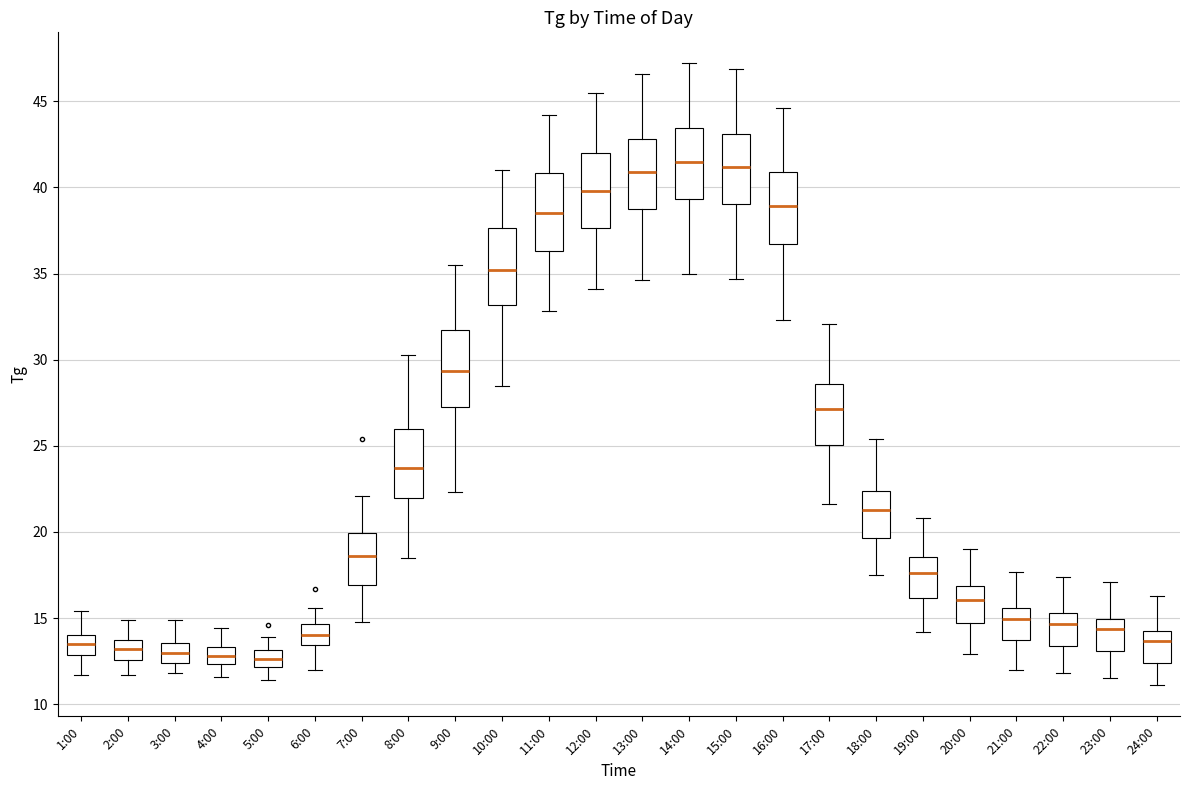

Where does the lower whisker of the box for 23:00 end on the y-axis? The values are not printed on the chart, so give them approximately, as read against the axis.

11.5